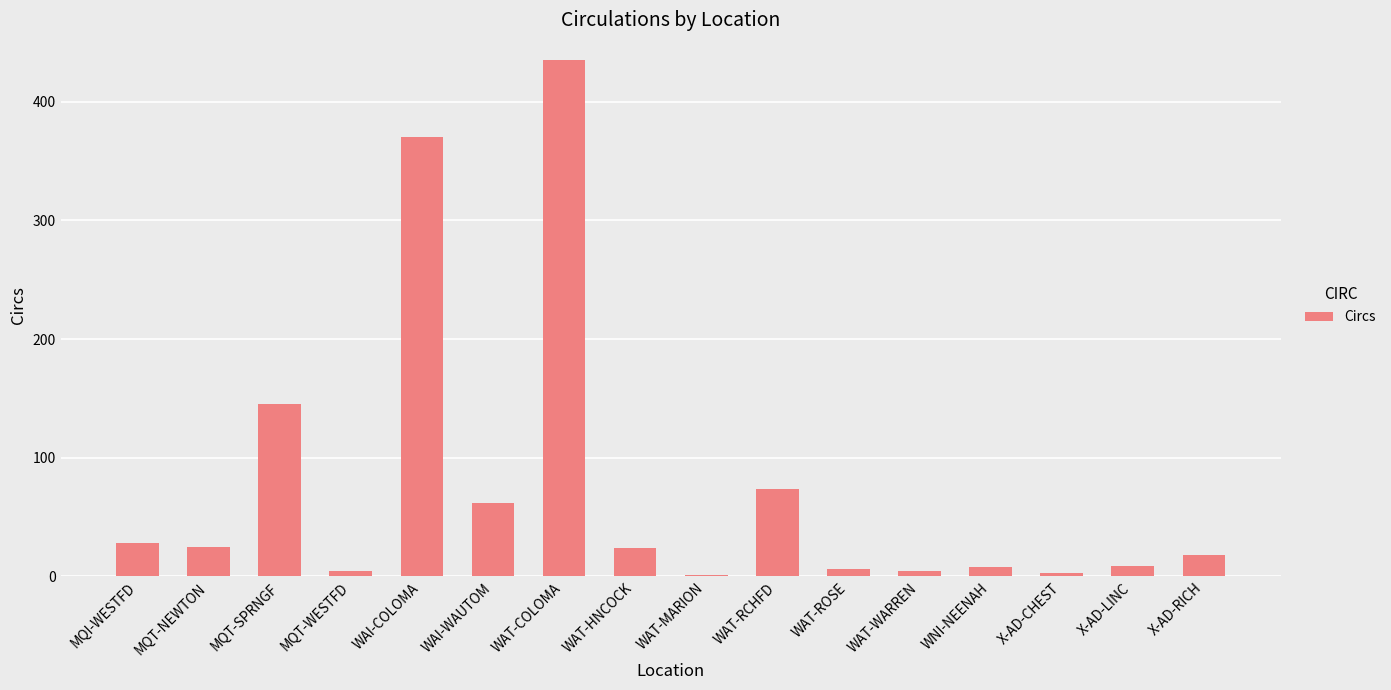

Which label corresponds to the largest value in the chart?

WAT-COLOMA